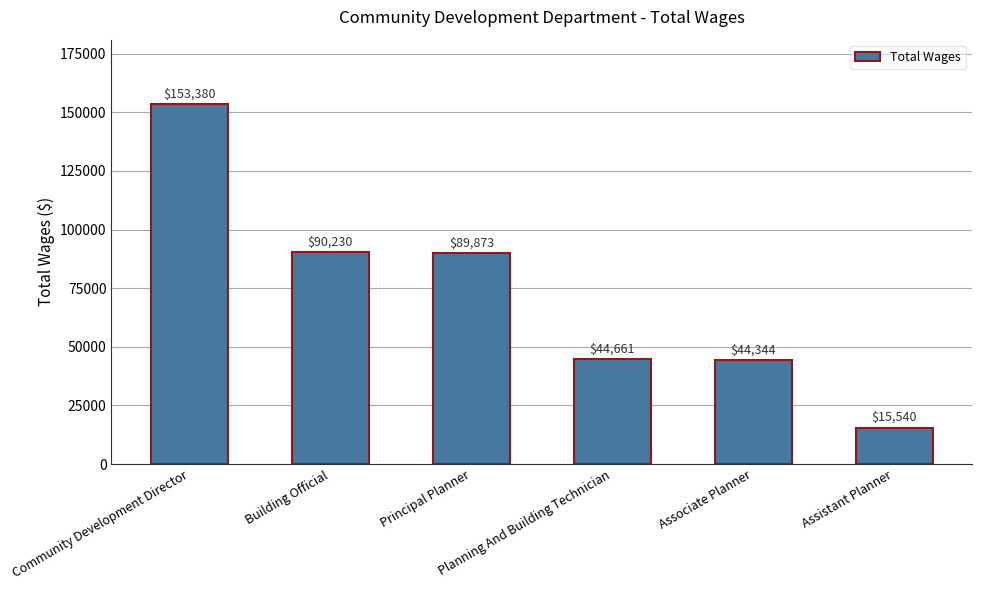

Does the chart contain any negative values?

No